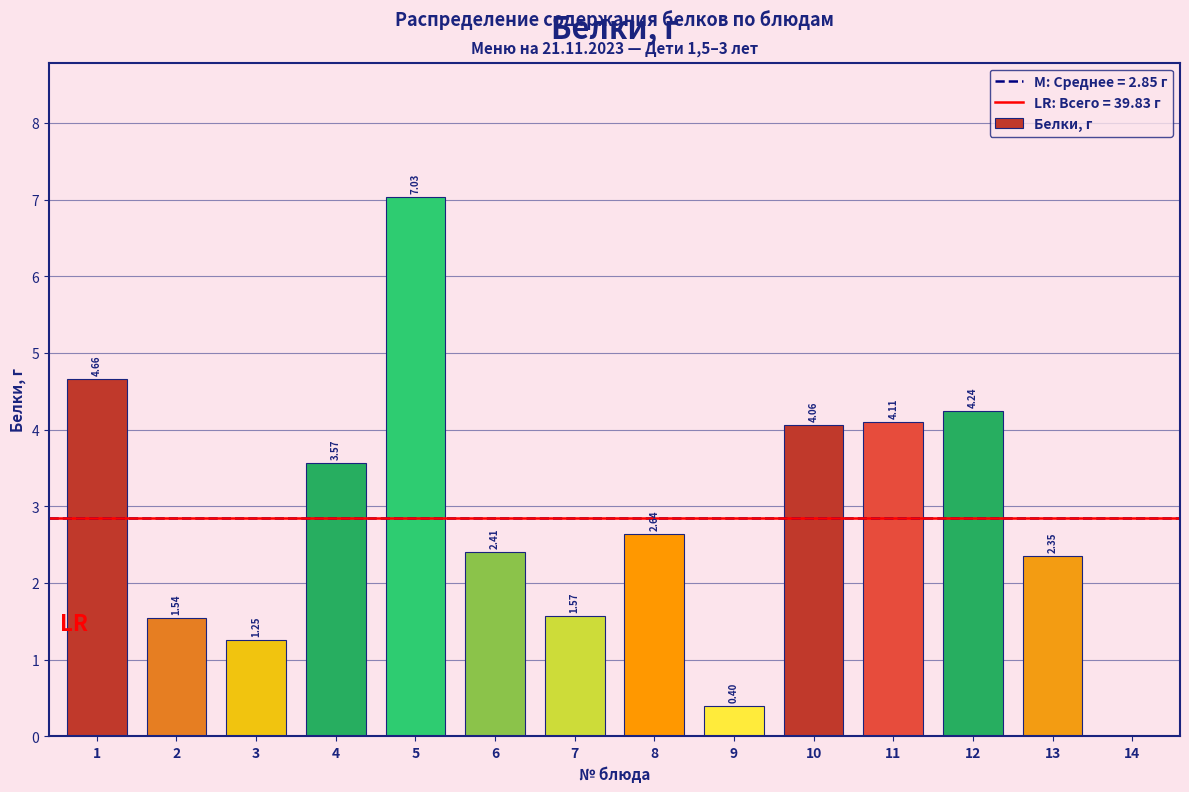

What is the sum of the values at 12 and 2?

5.8